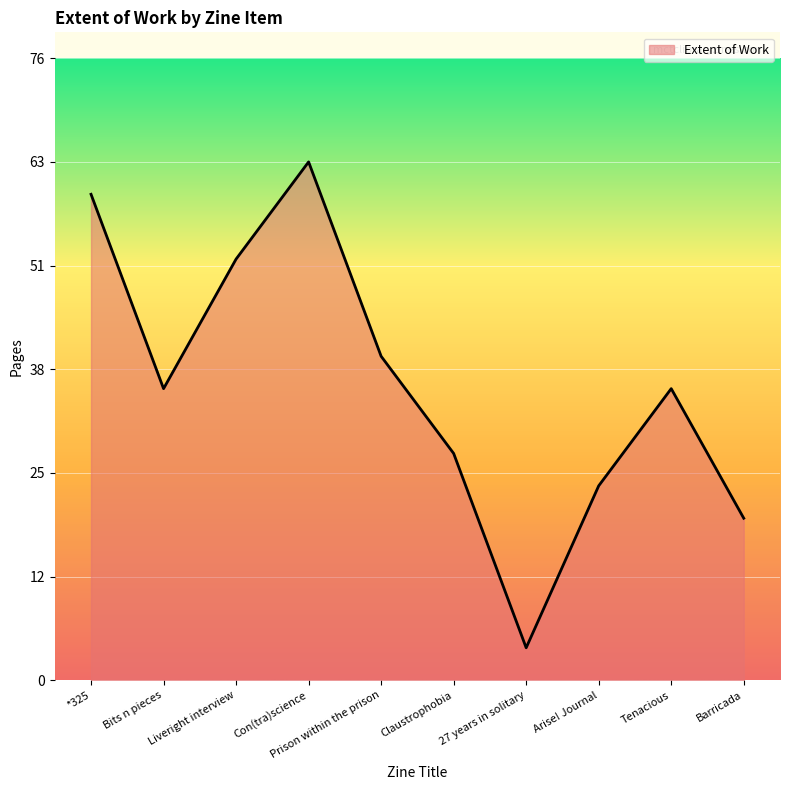

Rank the categories by value from lowest to highest.

27 years in solitary, Barricada, Arise! Journal, Claustrophobia, Bits n pieces, Tenacious, Prison within the prison, Liveright interview, *325, Con(tra)science